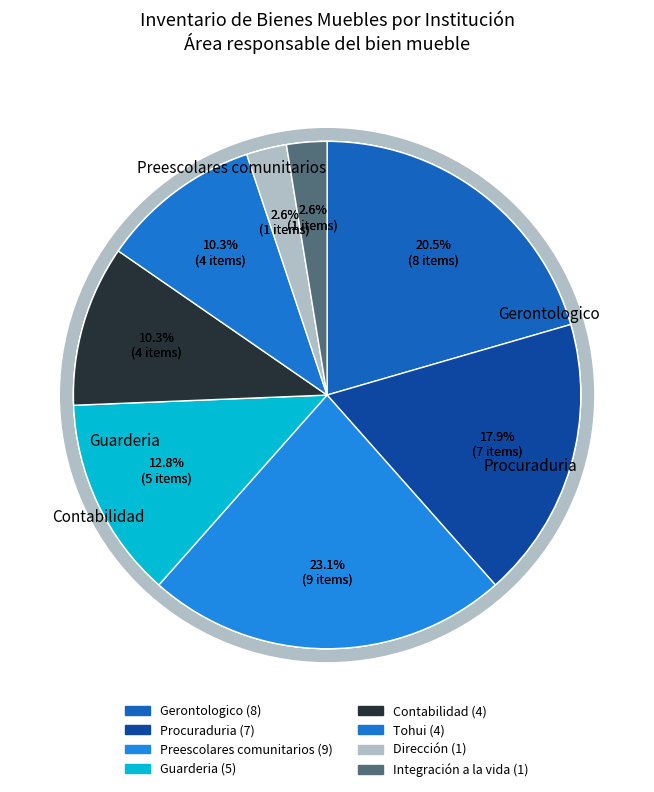

Which has a higher value, Guarderia or Procuraduria?

Procuraduria